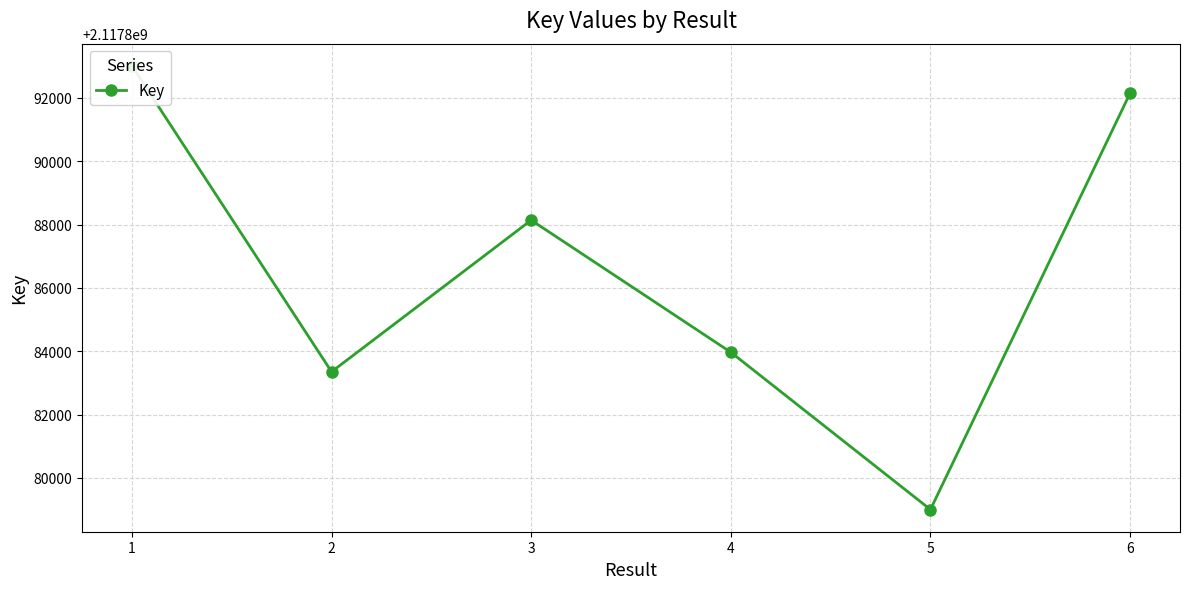

Reading left to right, what are all the values shown in this chart?

1=2117893014	2=2117883354	3=2117888142	4=2117883970	5=2117879004	6=2117892150